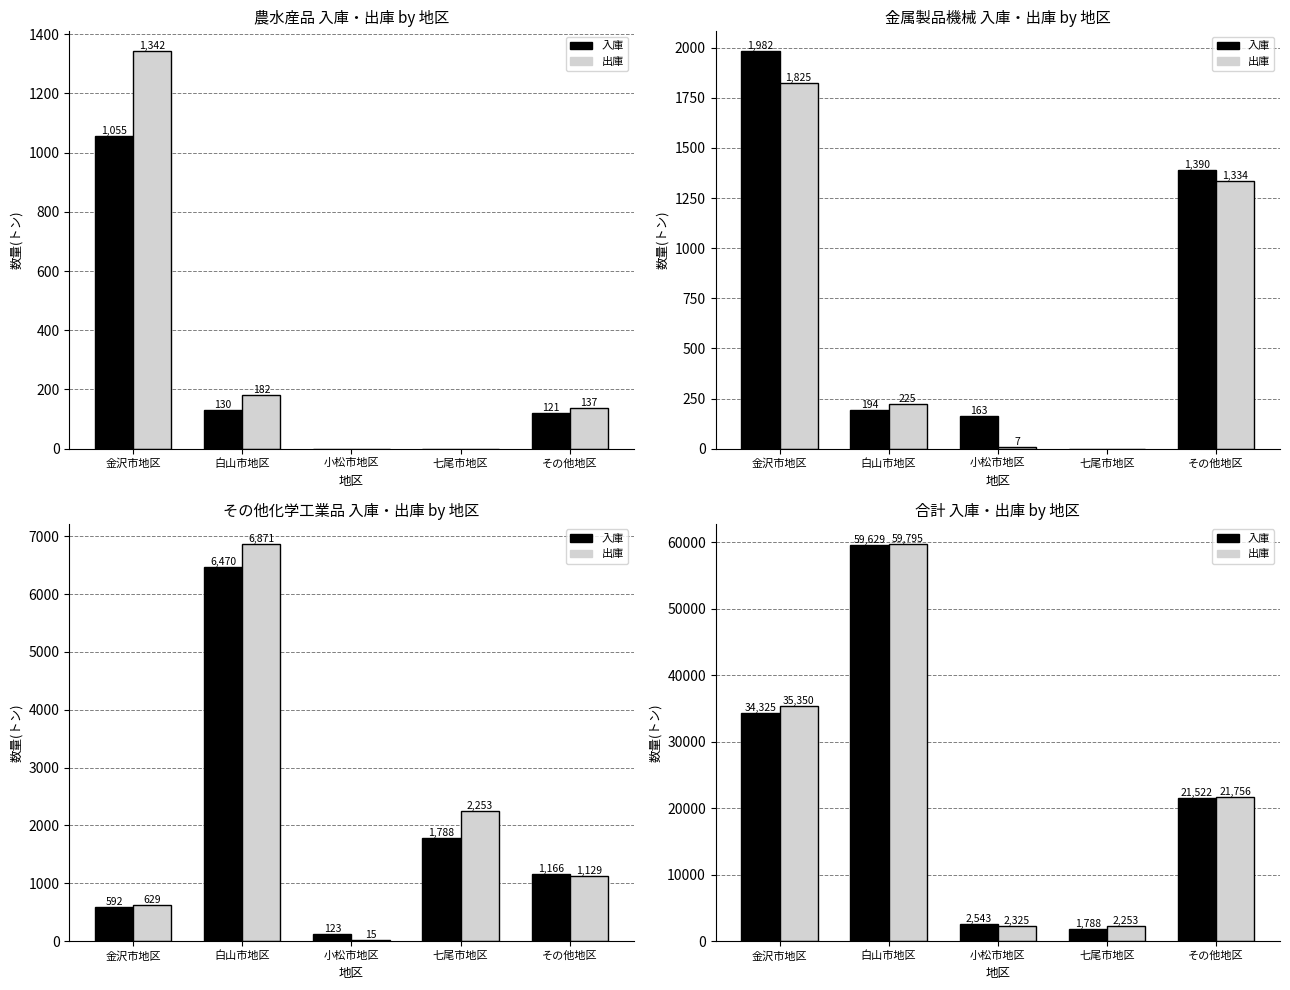

What is the sum of the 出庫 values at 小松市地区 and 七尾市地区?

4578